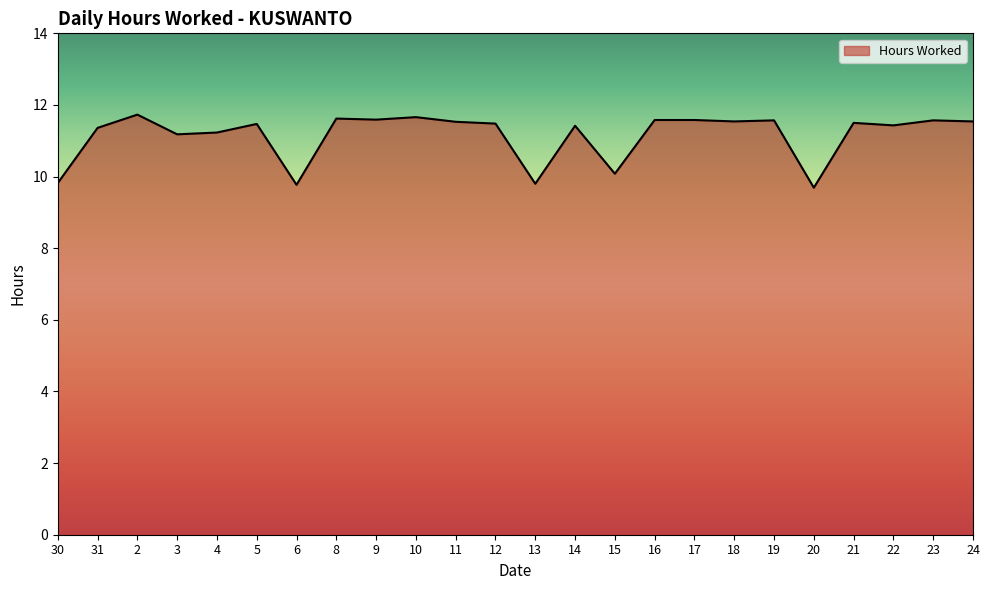

What is the change in value from 20 to 23?

+1.9